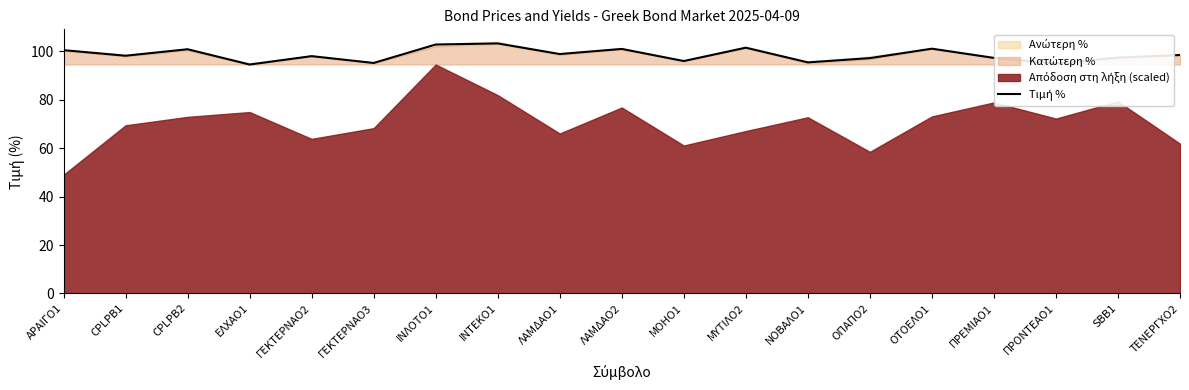

True or false: there are more than 2 points higher than both neighbors.

True